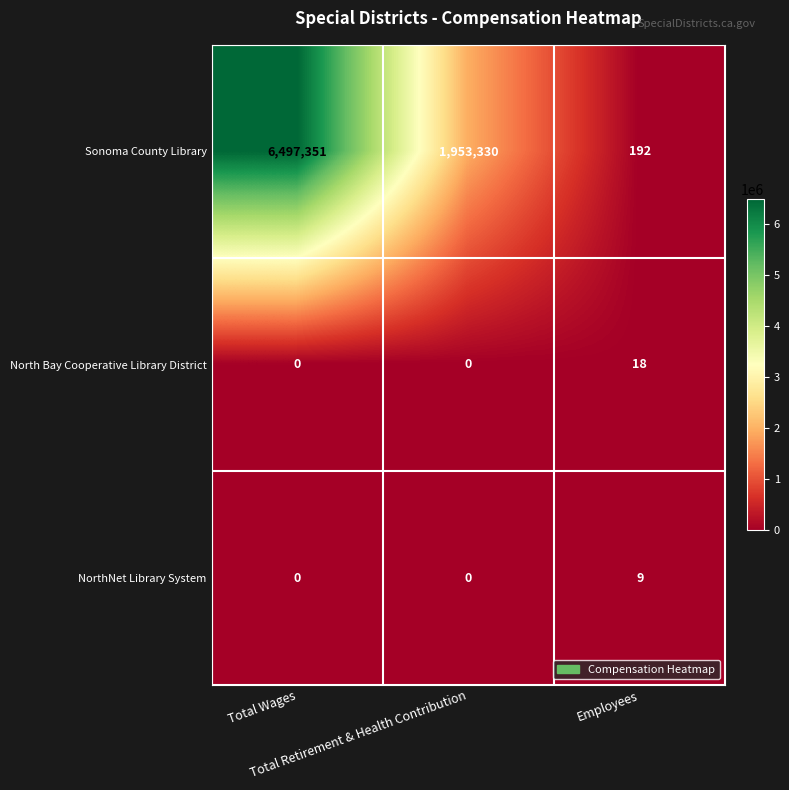

What is the lowest value of the Sonoma County Library series?

192